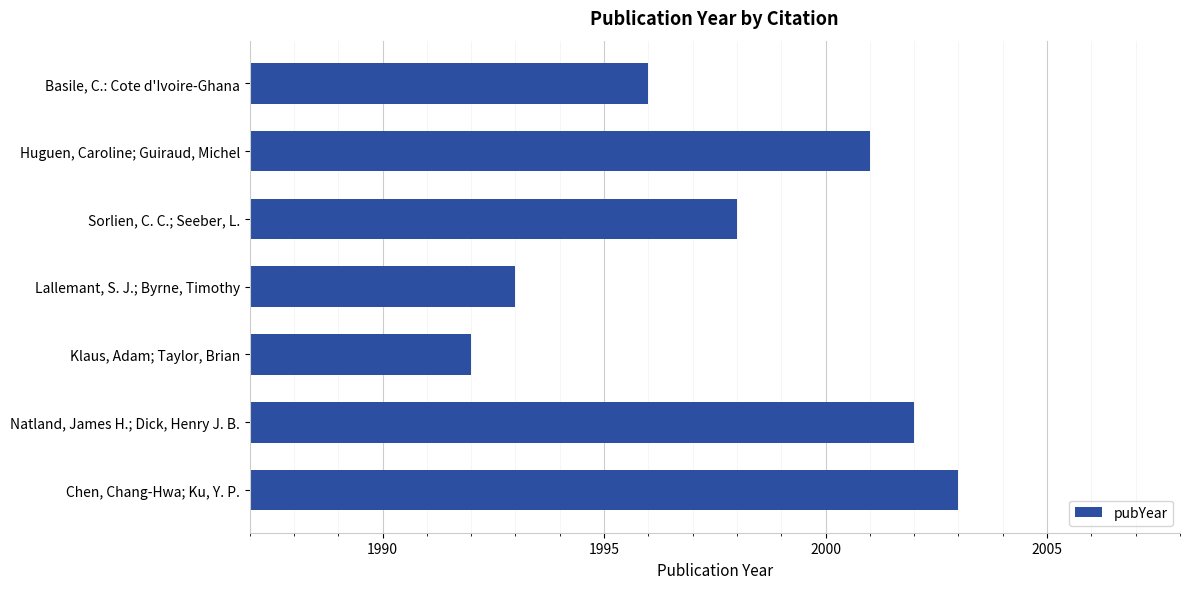

List the labels in order of value, largest first.

Chen, Chang-Hwa; Ku, Y. P., Natland, James H.; Dick, Henry J. B., Huguen, Caroline; Guiraud, Michel, Sorlien, C. C.; Seeber, L., Basile, C.: Cote d'Ivoire-Ghana, Lallemant, S. J.; Byrne, Timothy, Klaus, Adam; Taylor, Brian